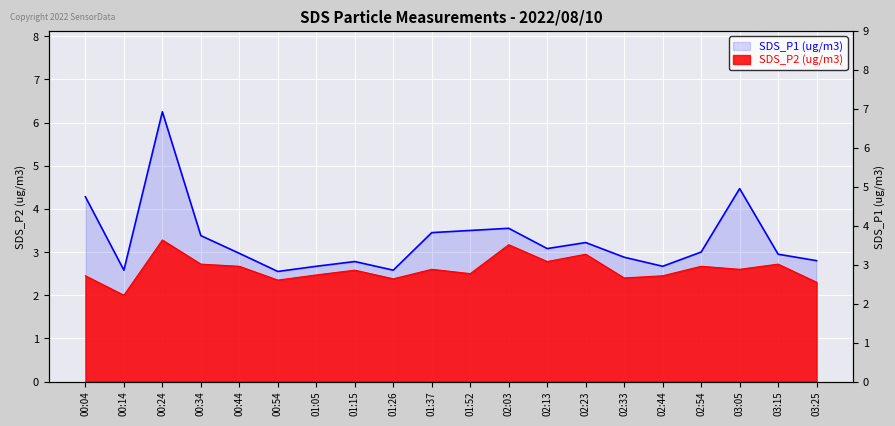

In SDS_P2, how many points are lower than both neighbors (excluding endpoints)?

7